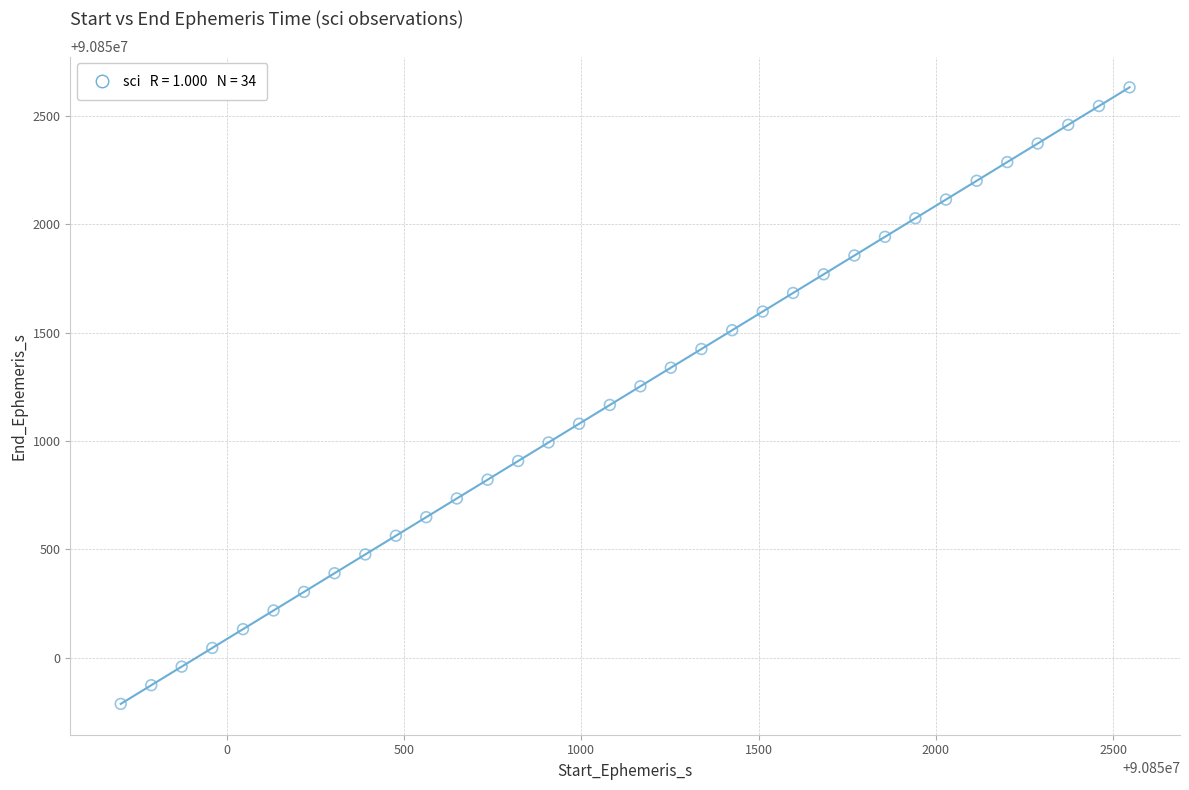

What is the range of Y values (max minus min)?

2846.2